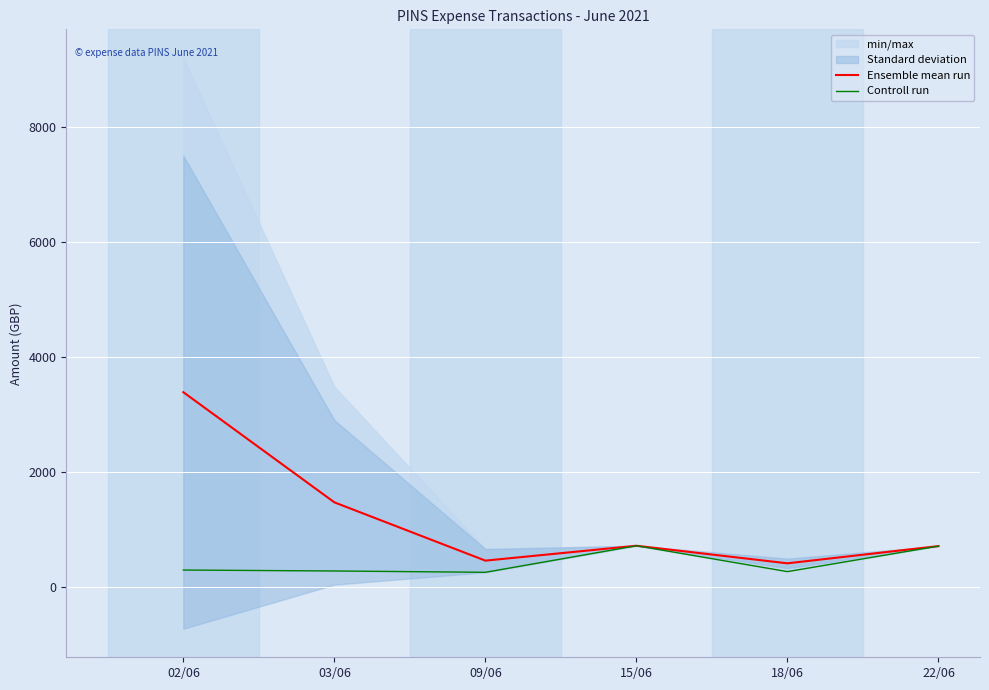

Which series has the largest total across all categories?

Ensemble mean run